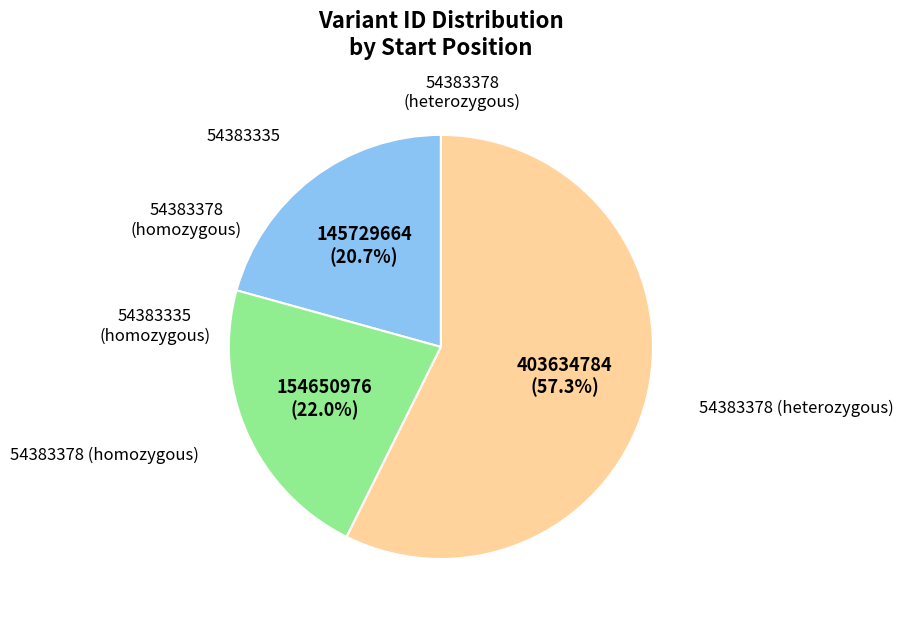

How many slices are in this pie chart?

3